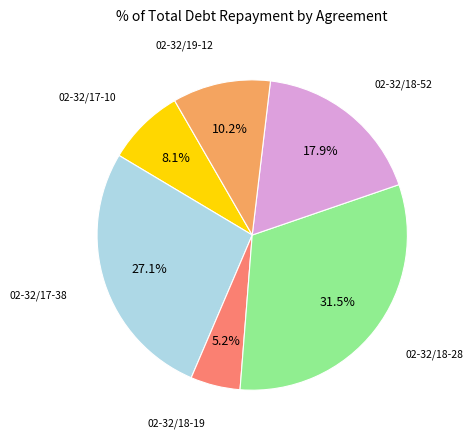

Is there a majority slice in this chart?

No